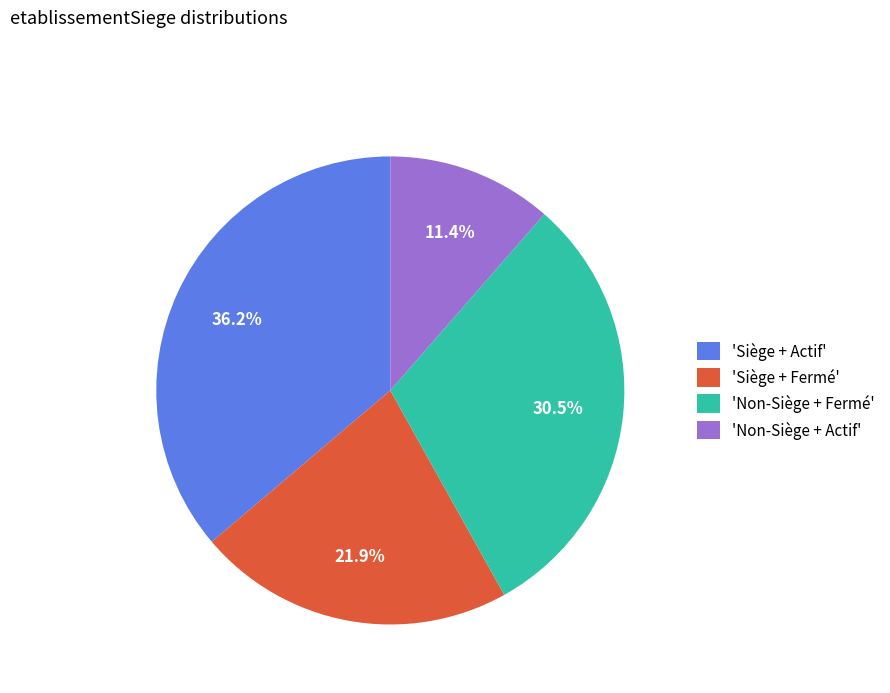

What is the smallest slice in the pie chart?

'Non-Siège + Actif'